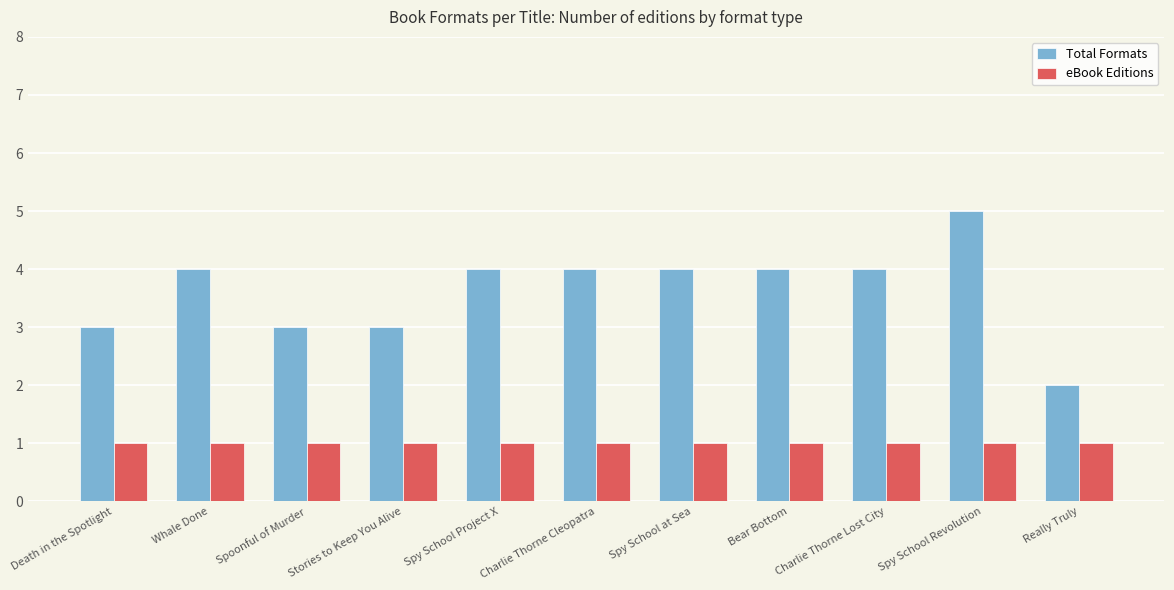

Does the chart contain stacked bars?

No